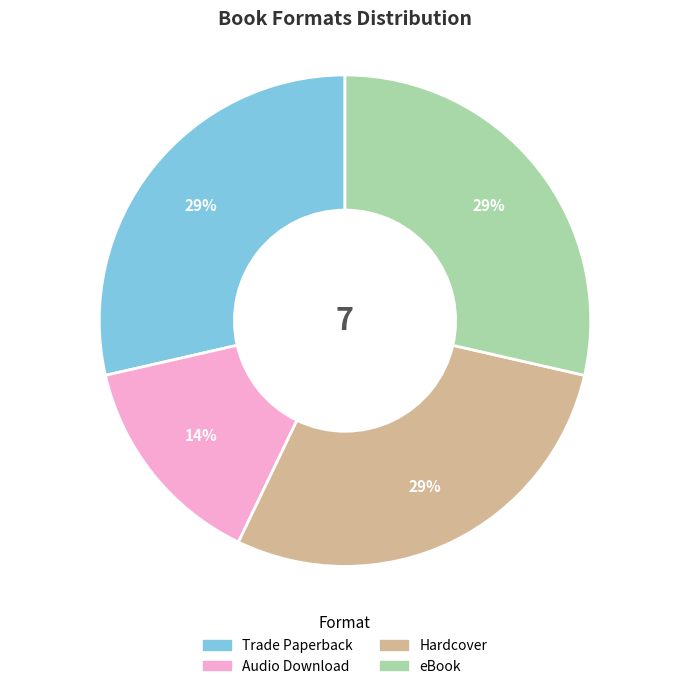

Does any single category account for the majority?

No